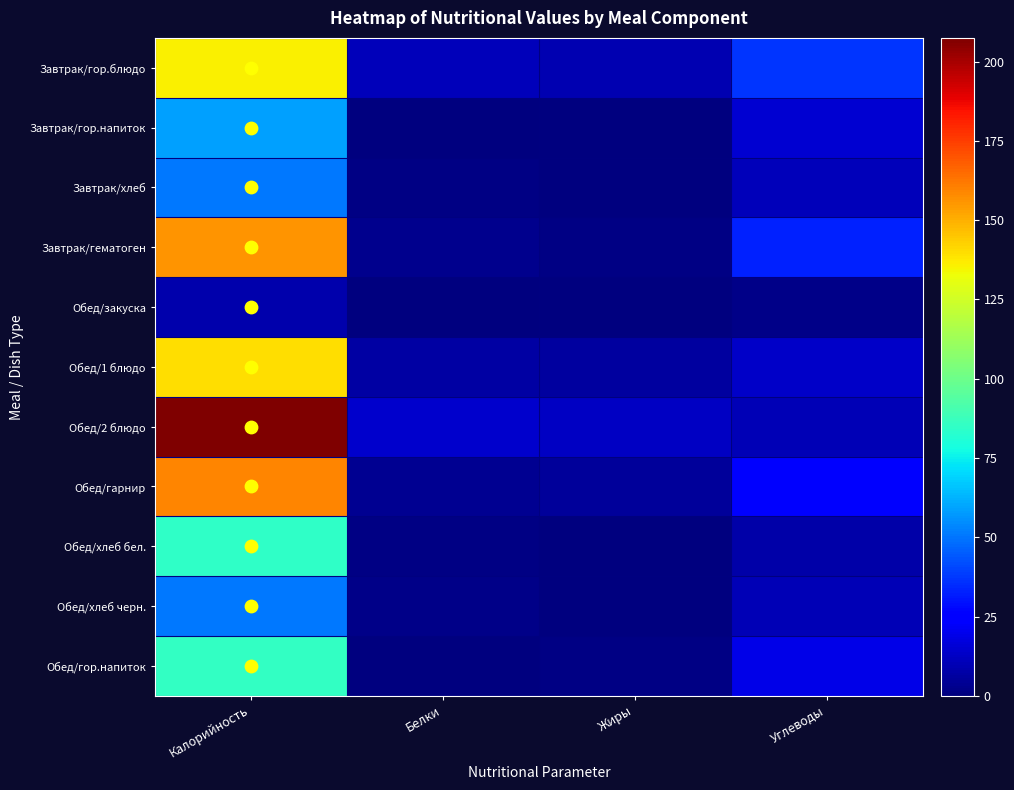

Reading left to right, list all the values displayed in this chart.

Завтрак/гор.блюдо: Калорийность=135.6	Белки=11.2	Жиры=9.5	Углеводы=36.6
Завтрак/гор.напиток: Калорийность=59.0	Белки=0.1	Жиры=0.0	Углеводы=14.6
Завтрак/хлеб: Калорийность=51.0	Белки=1.6	Жиры=0.2	Углеводы=10.7
Завтрак/гематоген: Калорийность=156.0	Белки=2.6	Жиры=1.6	Углеводы=32.8
Обед/закуска: Калорийность=8.5	Белки=0.5	Жиры=0.1	Углеводы=2.3
Обед/1 блюдо: Калорийность=140.2	Белки=6.9	Жиры=6.4	Углеводы=13.7
Обед/2 блюдо: Калорийность=207.5	Белки=14.3	Жиры=12.3	Углеводы=10.0
Обед/гарнир: Калорийность=159.6	Белки=3.7	Жиры=5.4	Углеводы=24.1
Обед/хлеб бел.: Калорийность=85.0	Белки=1.1	Жиры=0.1	Углеводы=7.7
Обед/хлеб черн.: Калорийность=50.9	Белки=1.7	Жиры=0.3	Углеводы=10.3
Обед/гор.напиток: Калорийность=85.7	Белки=0.2	Жиры=1.1	Углеводы=18.7